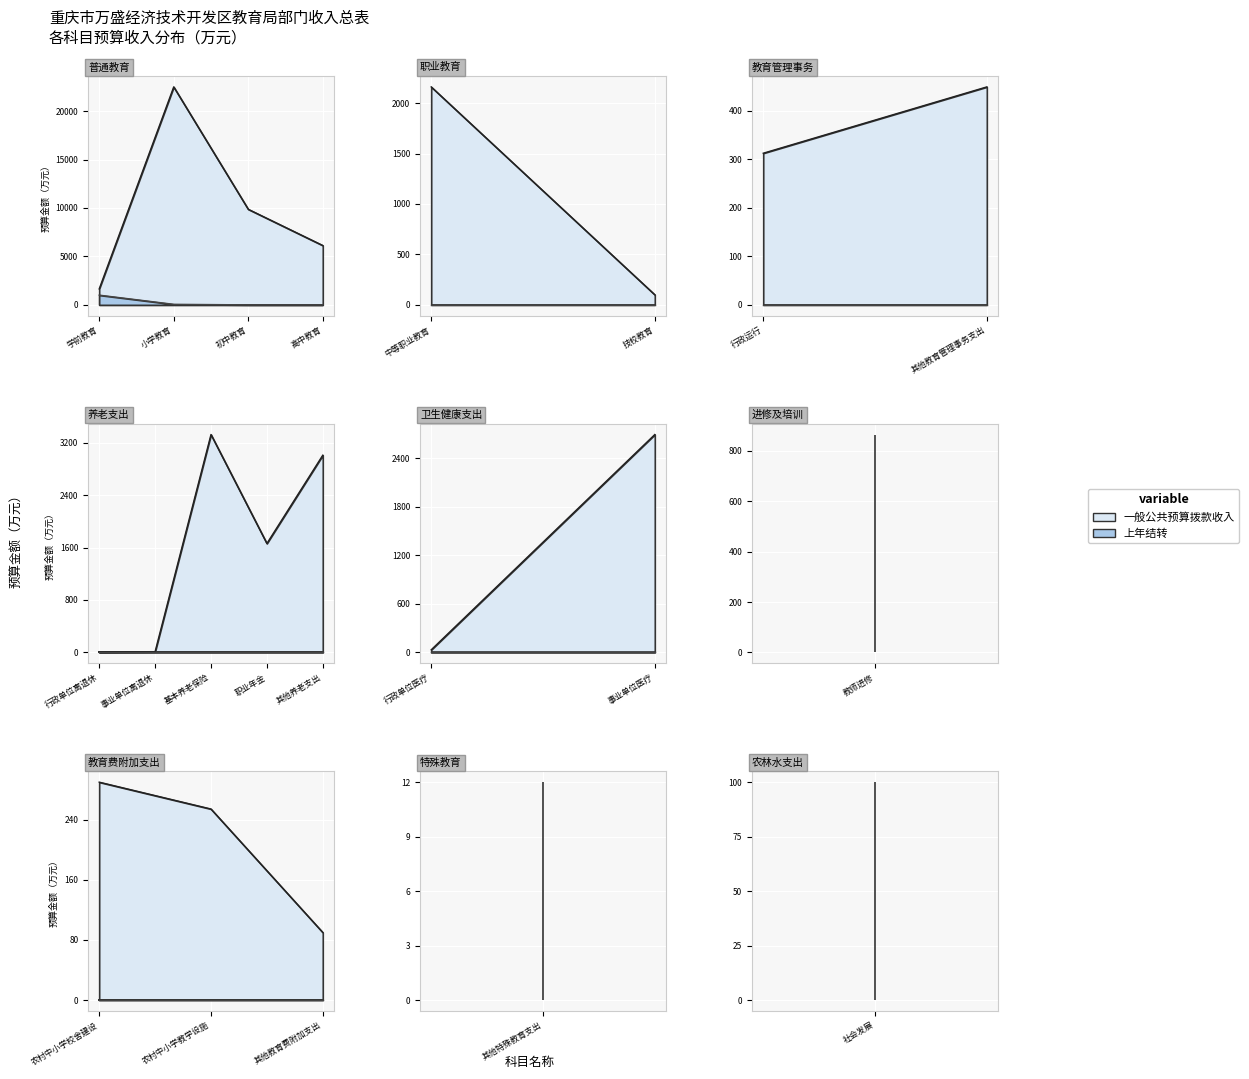

Which series has the widest spread of values?

一般公共预算拨款收入